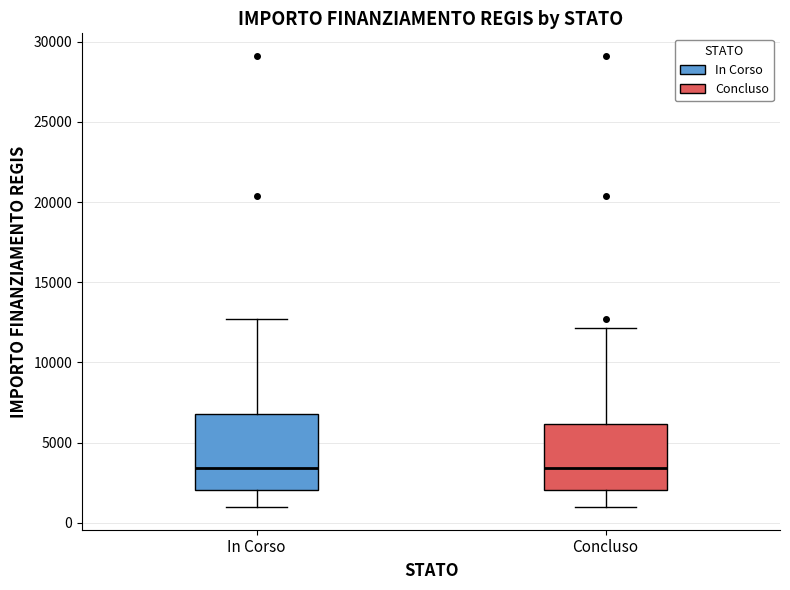

Where does the median line of the box for Concluso sit on the y-axis? The values are not printed on the chart, so give them approximately, as read against the axis.

3500